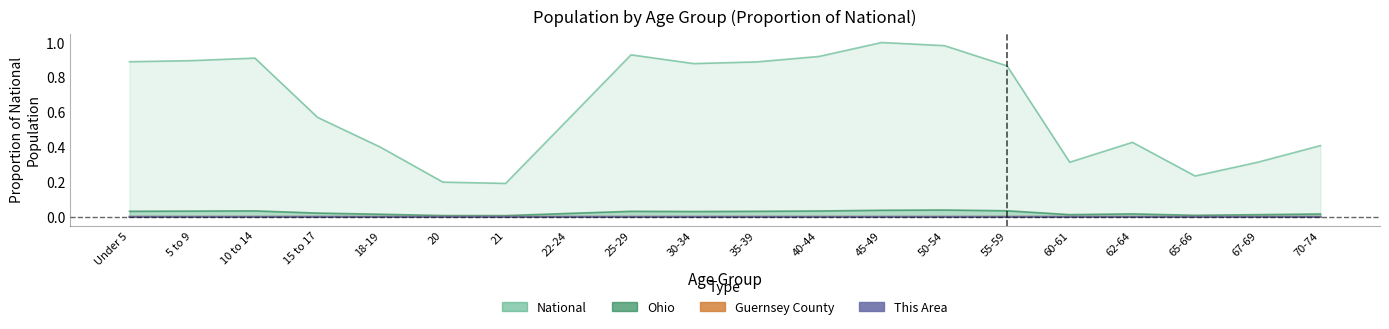

True or false: Ohio has a value of 0.1 at 5 to 9.

False